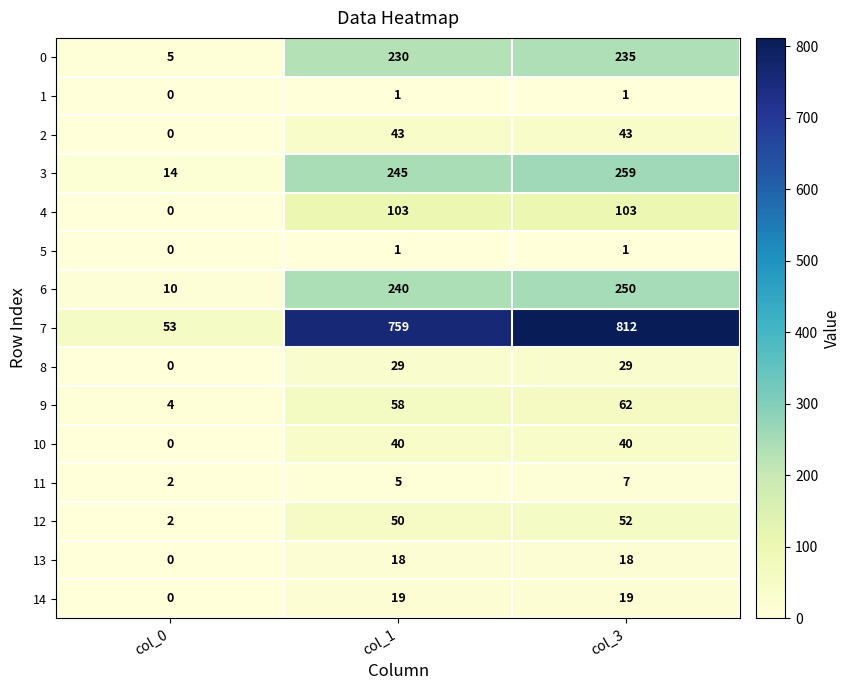

Is it true that 13 equals 18 at col_1?

True